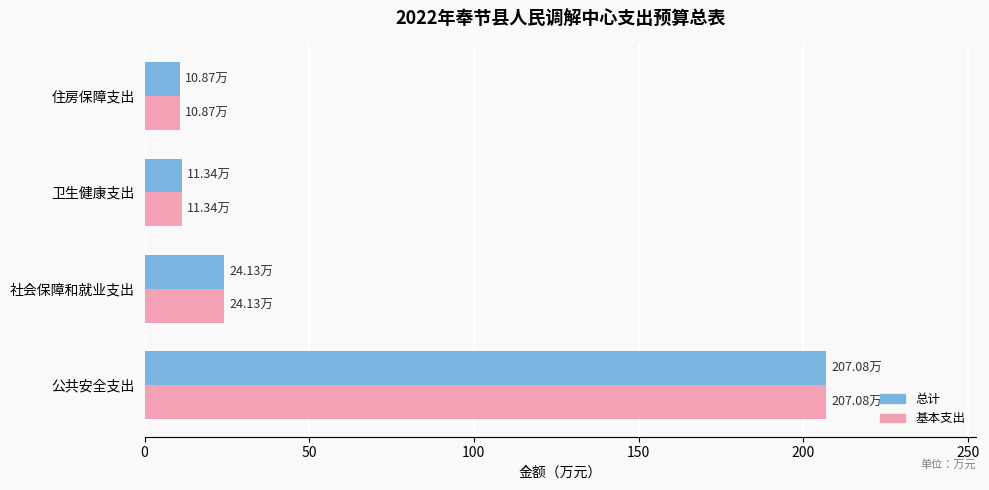

What is the average value of the 总计 series?

63.4